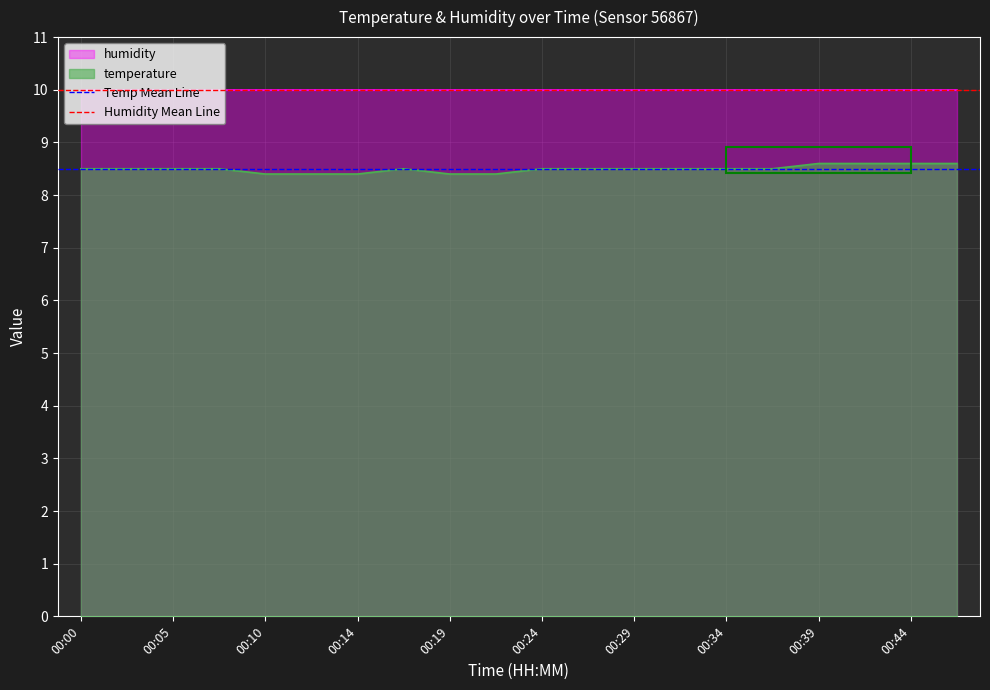

True or false: Temp Mean Line has a value of 13.3 at 00:00.

False